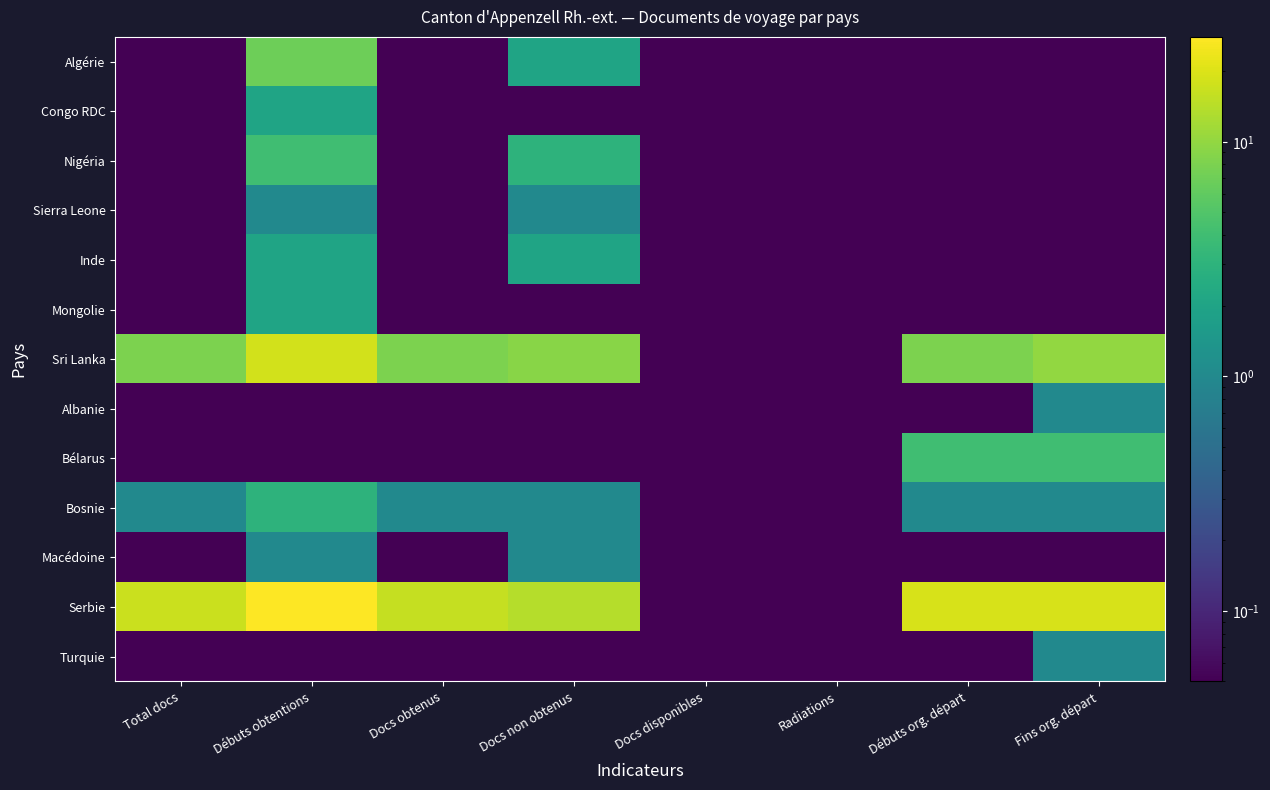

At how many categories does at least one series exceed 11?

6